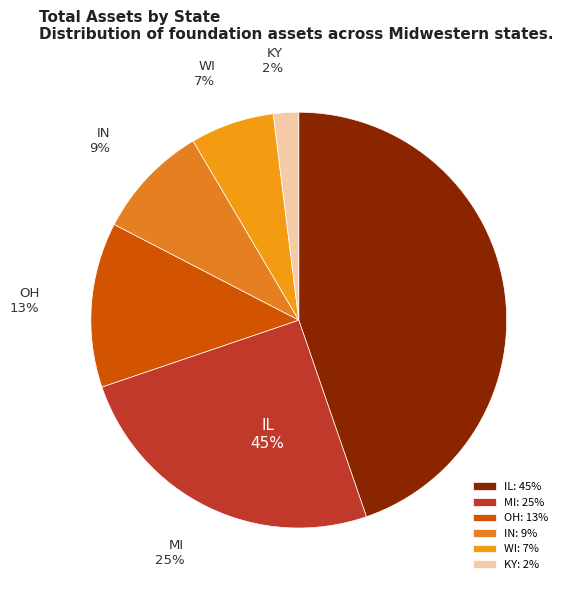

To the nearest percent, what portion does IL represent?

45%